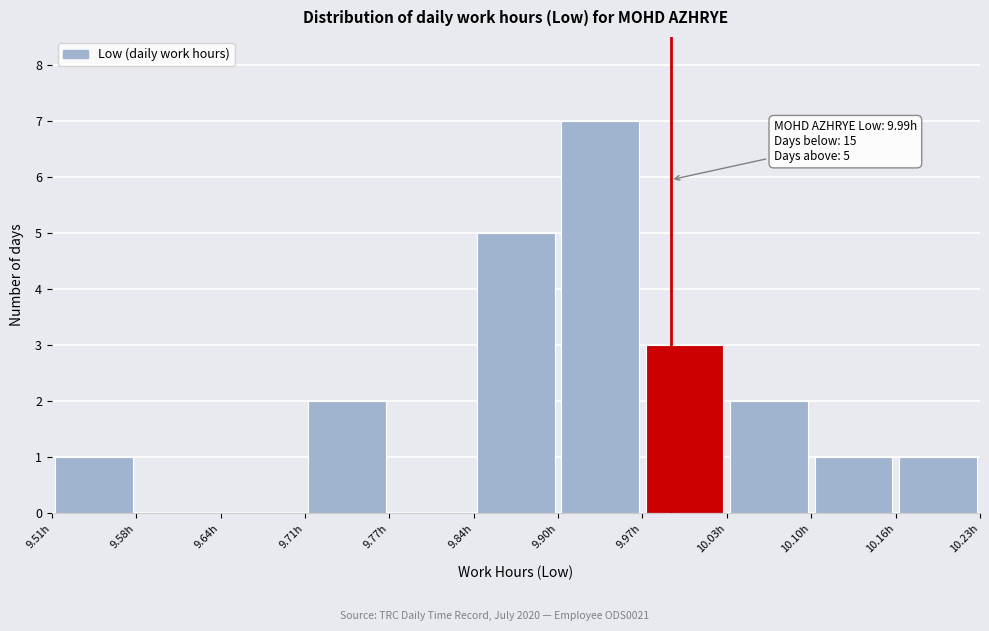

Which range on the x-axis has the tallest bar?

9.90 to 9.97